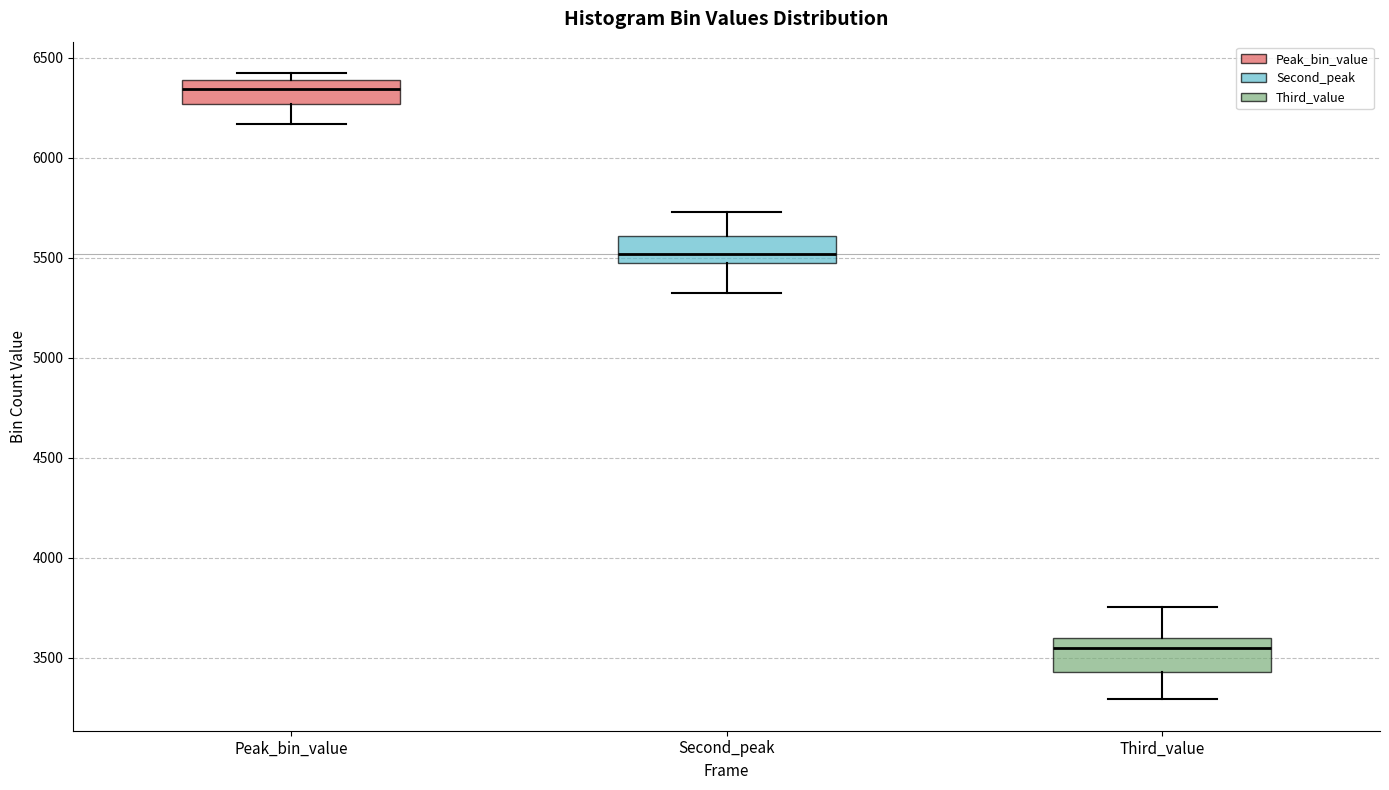

Where does the lower whisker of the box for Third_value end on the y-axis? The values are not printed on the chart, so give them approximately, as read against the axis.

3300